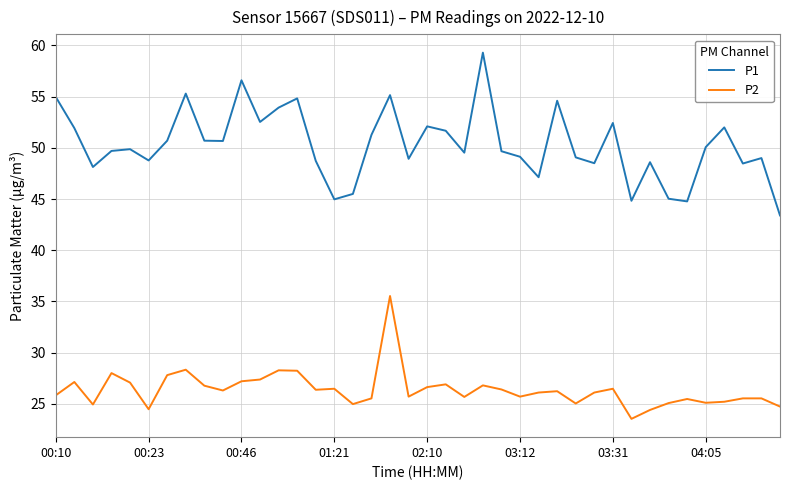

Does the chart have visible grid lines?

Yes